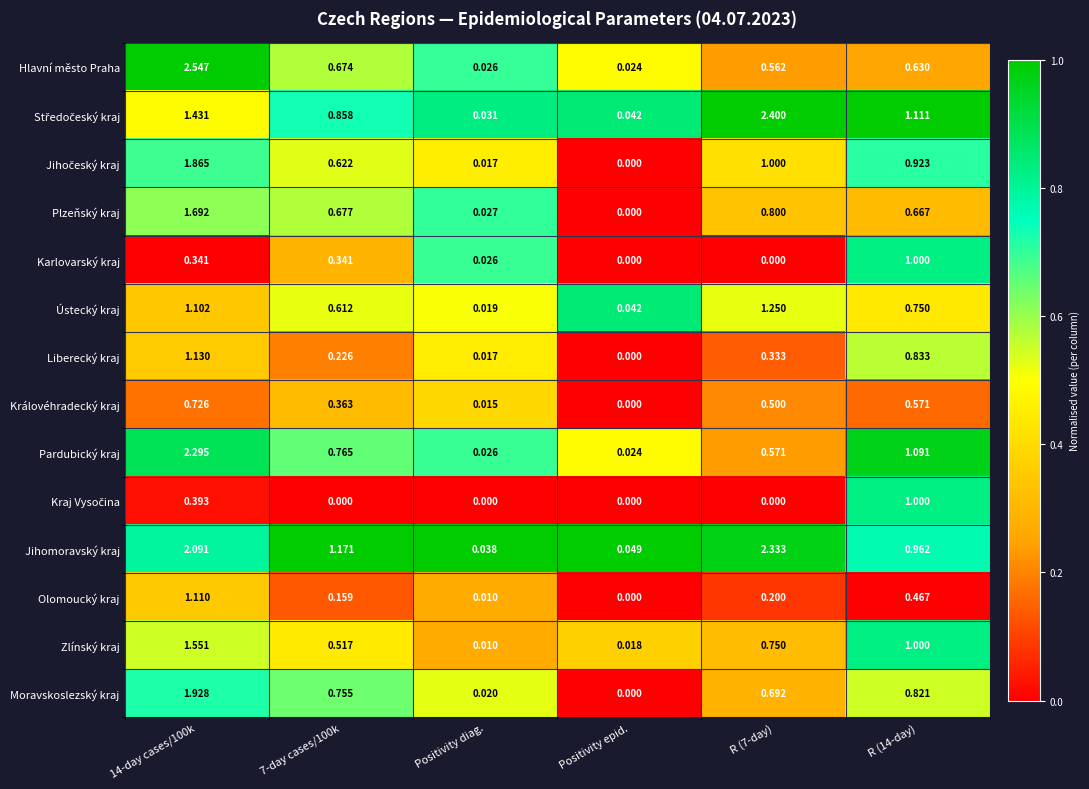

Which series has the largest total across all categories?

Jihomoravský kraj